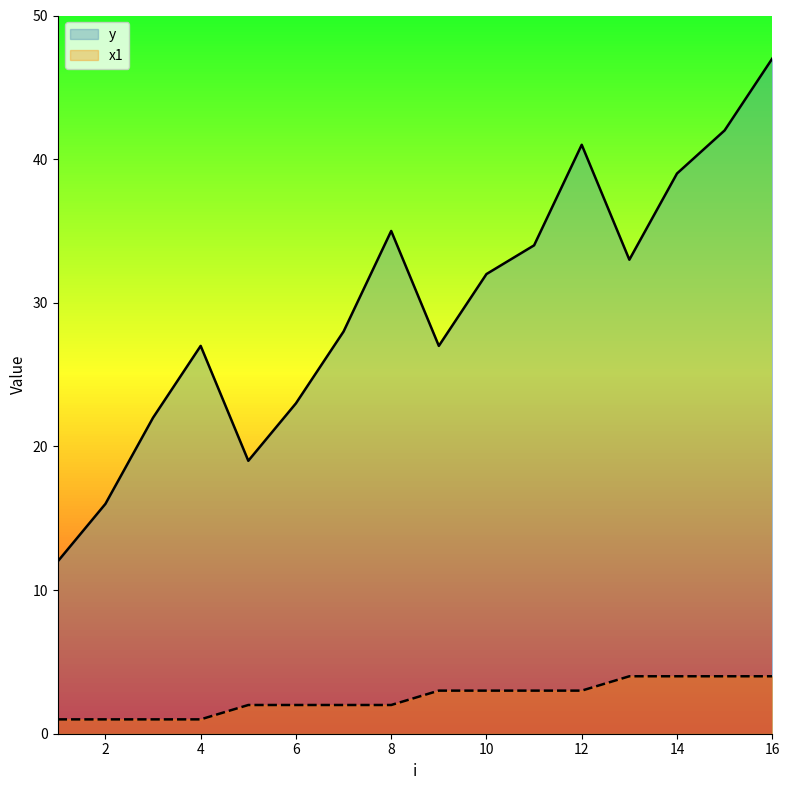

Which category has the lowest value across all series?

1